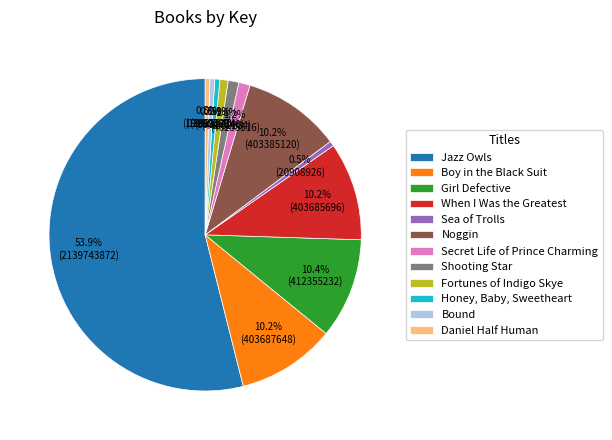

What is the majority slice?

Jazz Owls